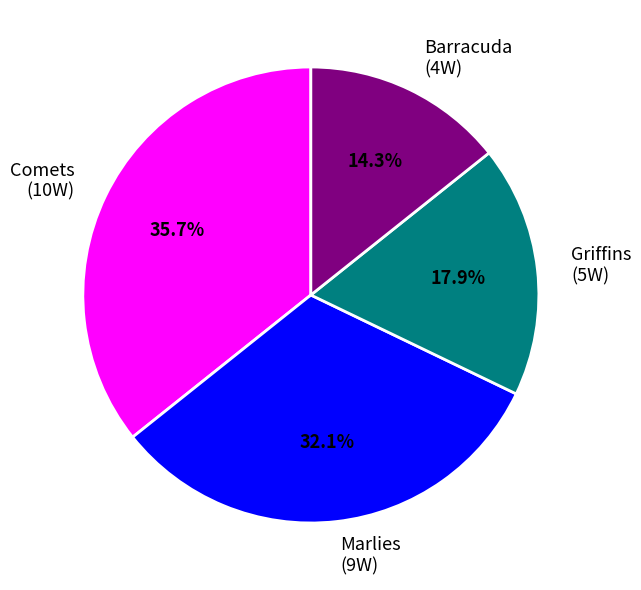

Is the sum of Barracuda and Marlies greater than half?

No